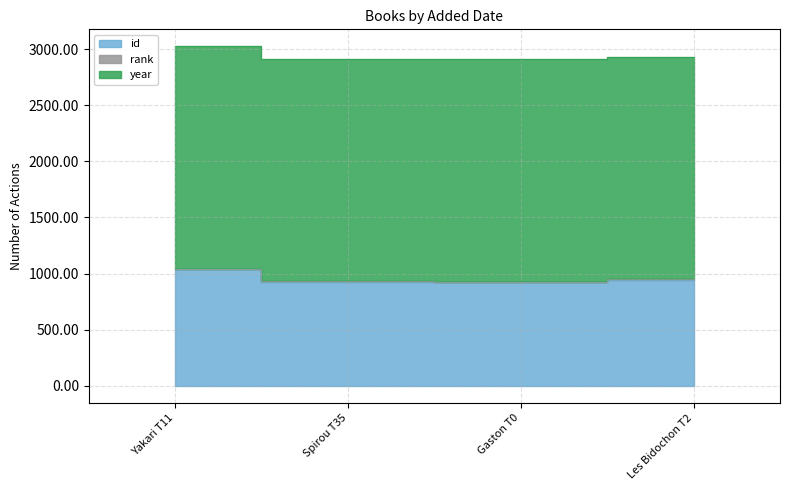

Reading left to right, what are all the values shown in this chart?

id: 18/02/2019=1039	28/11/2017=929	28/11/2017=925	29/11/2017=947
rank: 18/02/2019=1	28/11/2017=1	28/11/2017=1	29/11/2017=1
year: 18/02/2019=1985	28/11/2017=1985	28/11/2017=1985	29/11/2017=1985